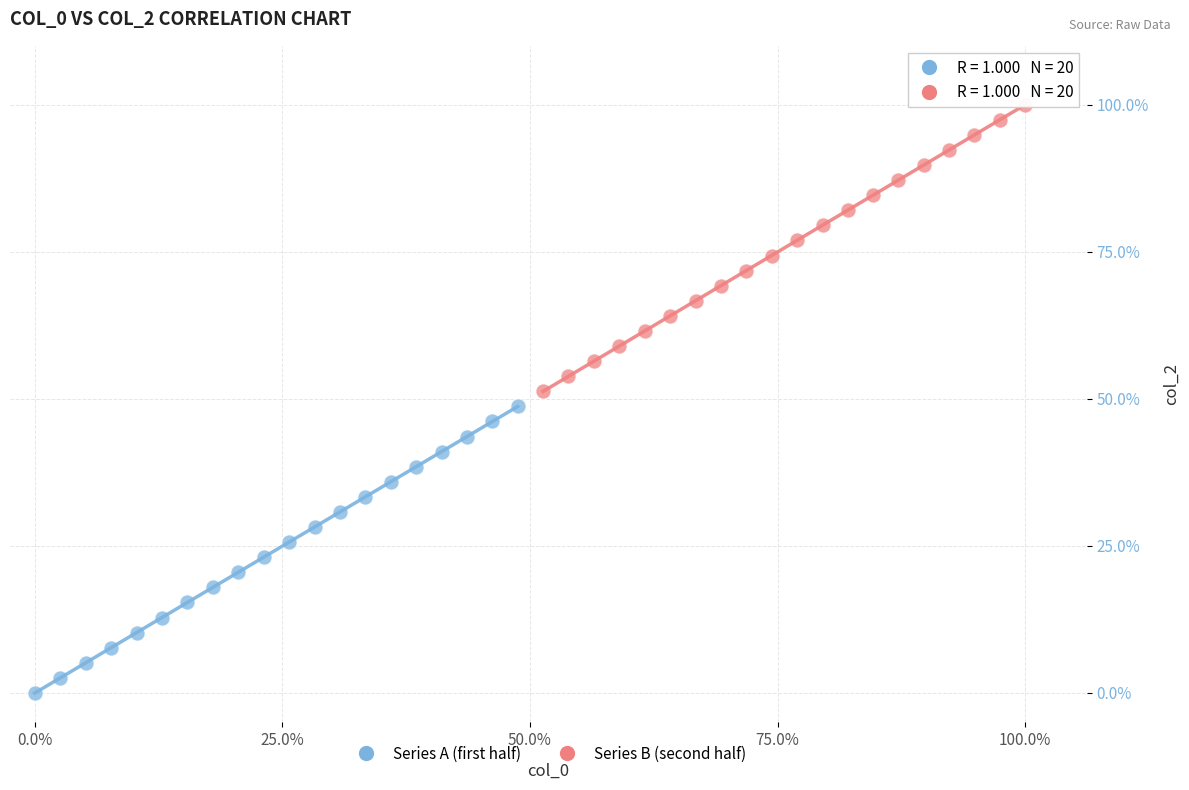

Which series reaches the maximum Y coordinate?

Series B (second half)